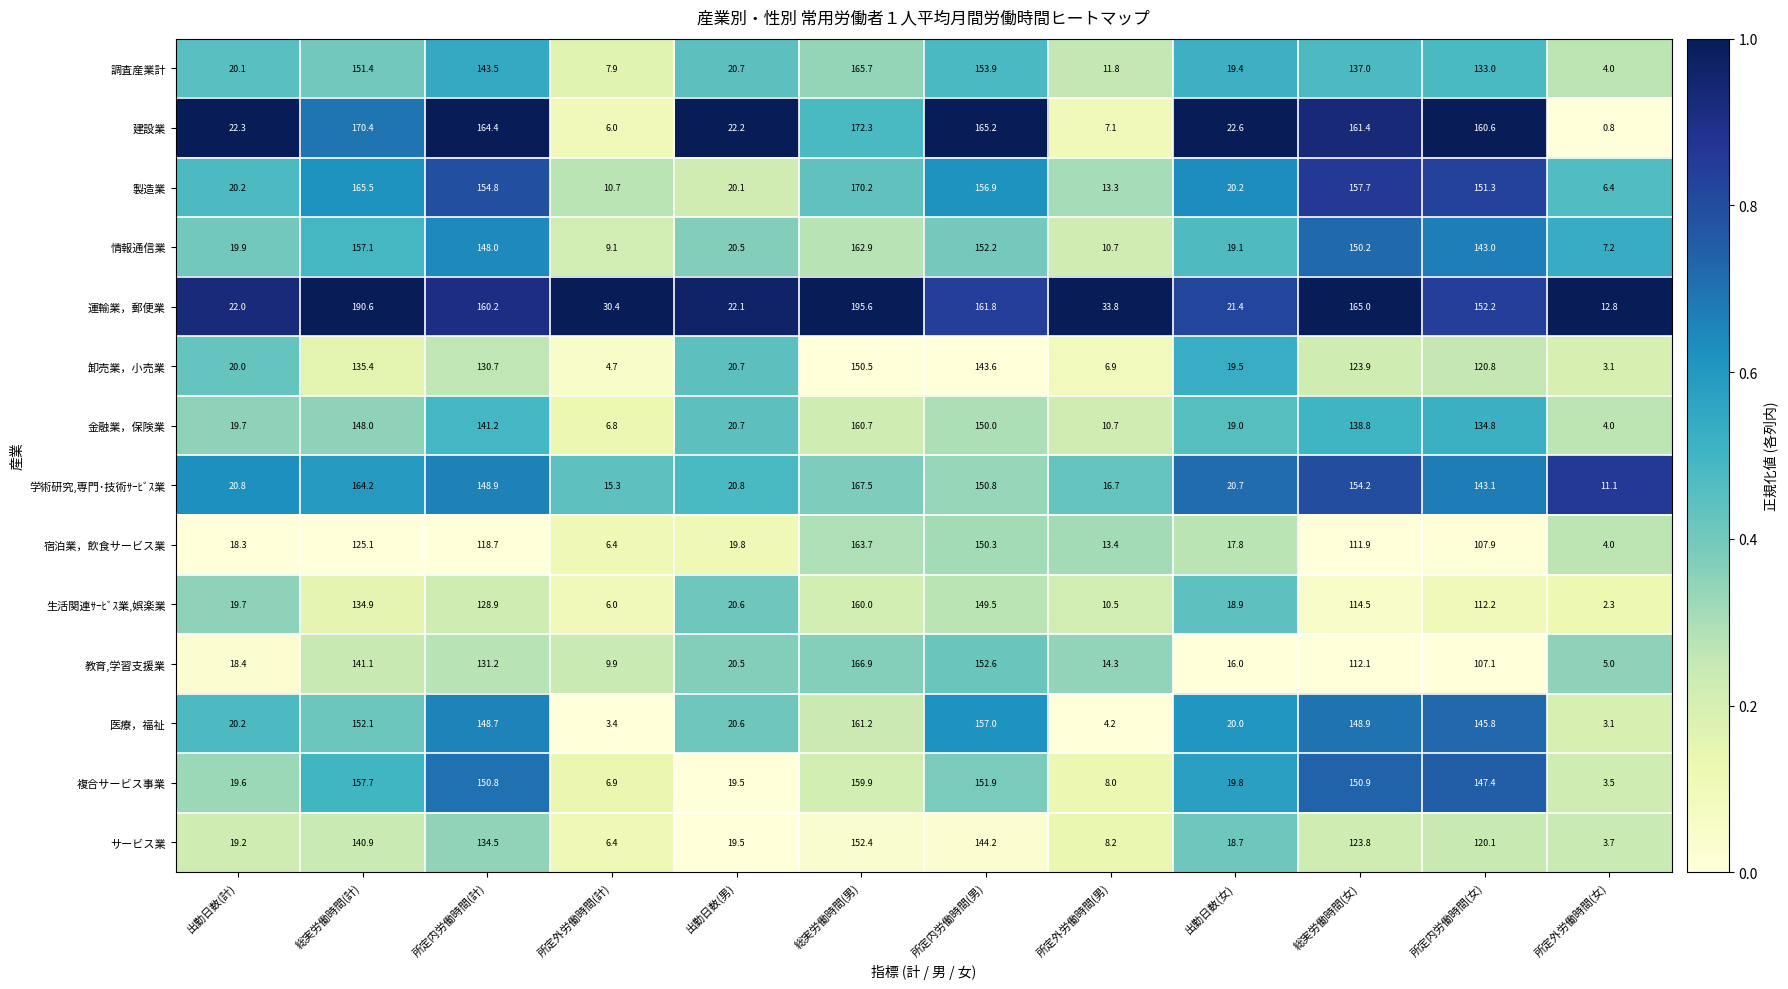

What is the sum of the 金融業，保険業 values at 総実労働時間(計) and 所定内労働時間(男)?

298.0